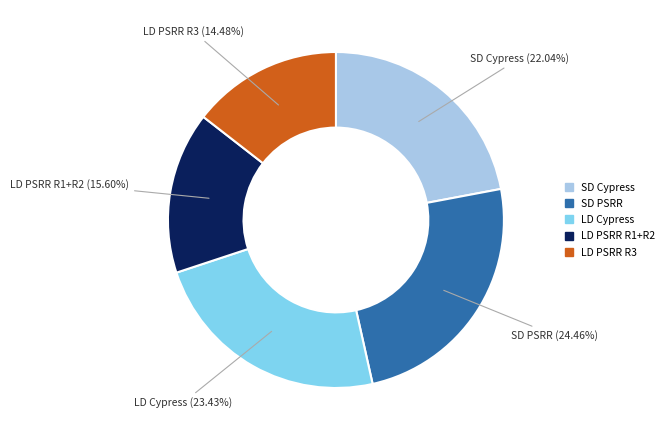

Is there any slice that represents more than half of the pie?

No